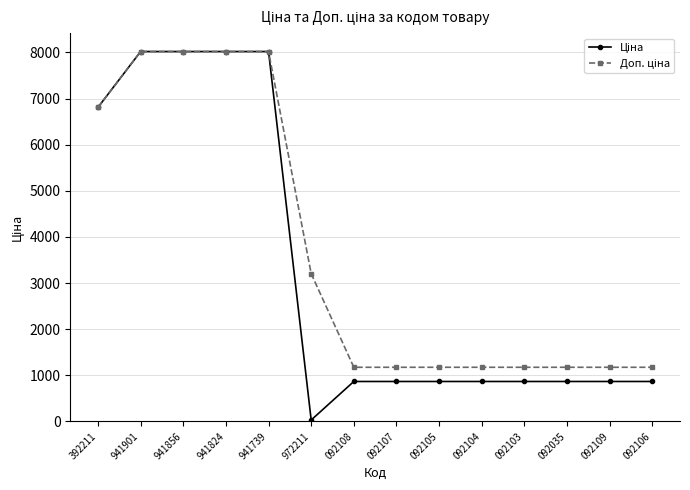

At which category does the chart reach its minimum across all series?

972211